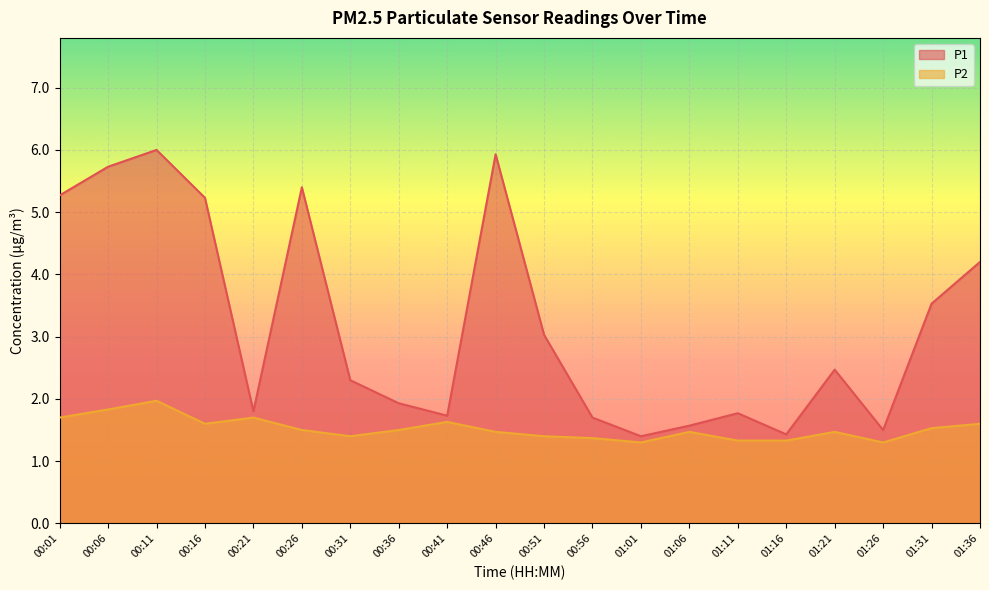

Which series has the widest spread of values?

P1